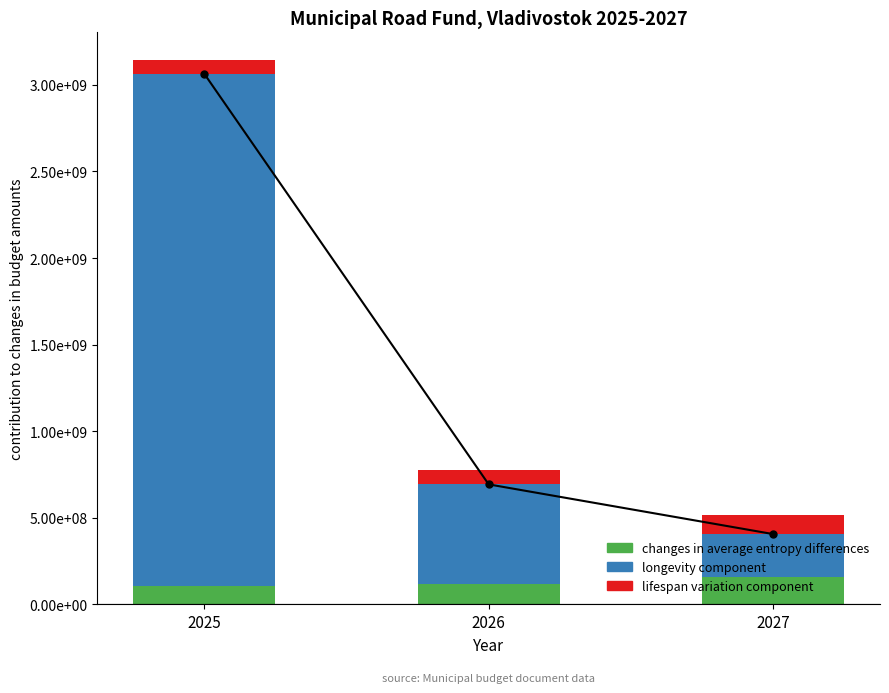

At which category is the sum across all series the highest?

2025